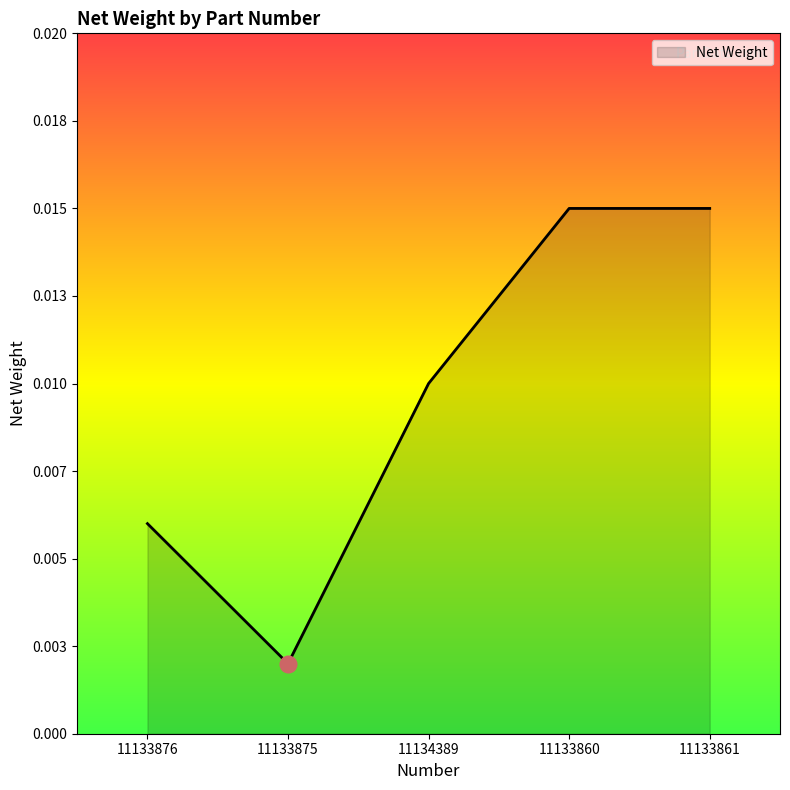

Which label corresponds to the largest value in the chart?

11133860